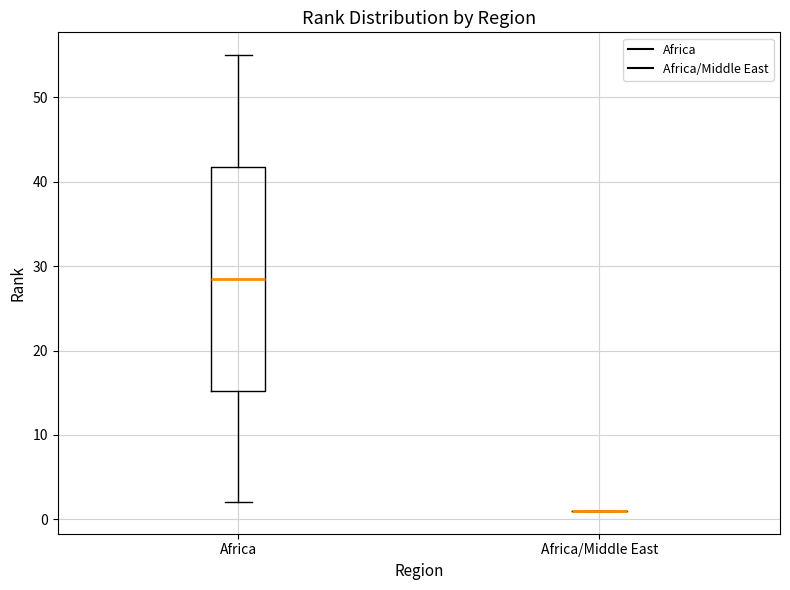

Reading left to right, transcribe this box plot: for each box, give where its median line is, the range the box spans, and where its two whiskers end, as read against the y-axis. The values are not printed on the chart, so give them approximately, as read against the axis.

Africa: median 29, box 15 to 42, whiskers 2 to 55
Africa/Middle East: box collapsed to a line at 1, whiskers 1 to 1